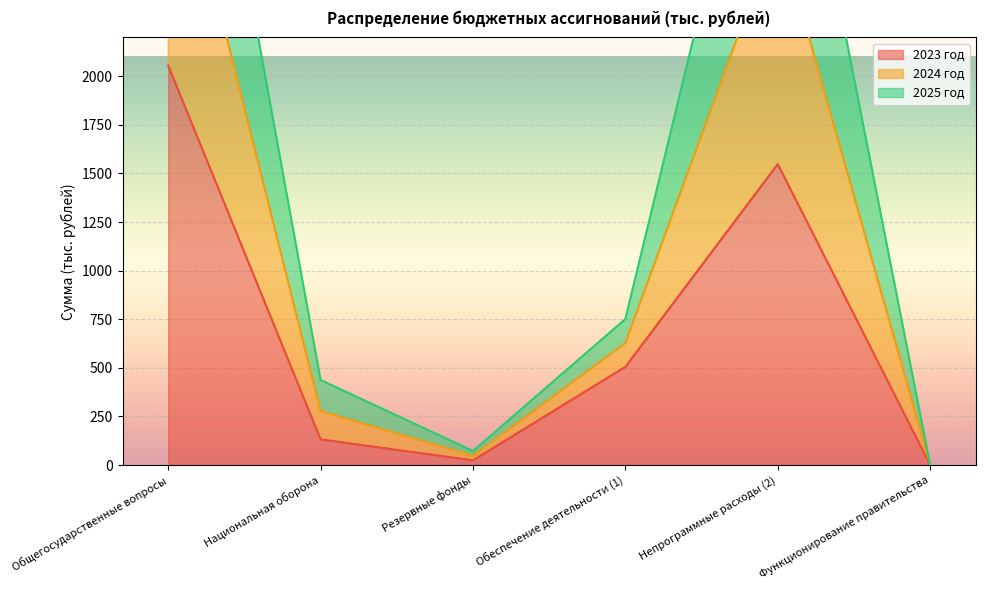

How many lines are shown in the chart?

3